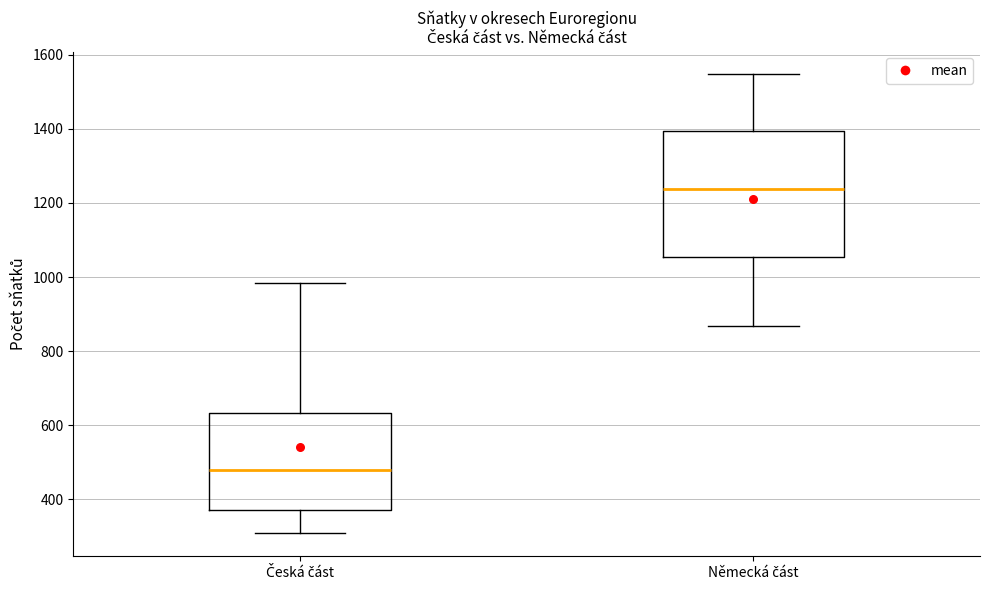

Reading left to right, transcribe this box plot: for each box, give where its median line is, the range the box spans, and where its two whiskers end, as read against the y-axis. The values are not printed on the chart, so give them approximately, as read against the axis.

Česká část: median 480, box 380 to 640, whiskers 300 to 980
Německá část: median 1240, box 1060 to 1400, whiskers 860 to 1540